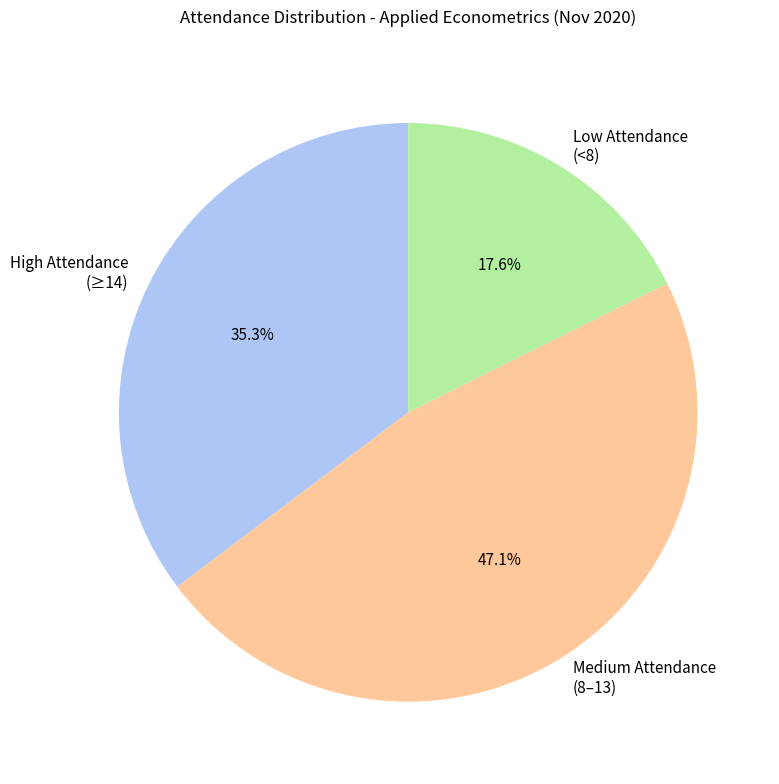

Is Low Attendance (<8) the majority of the pie?

No